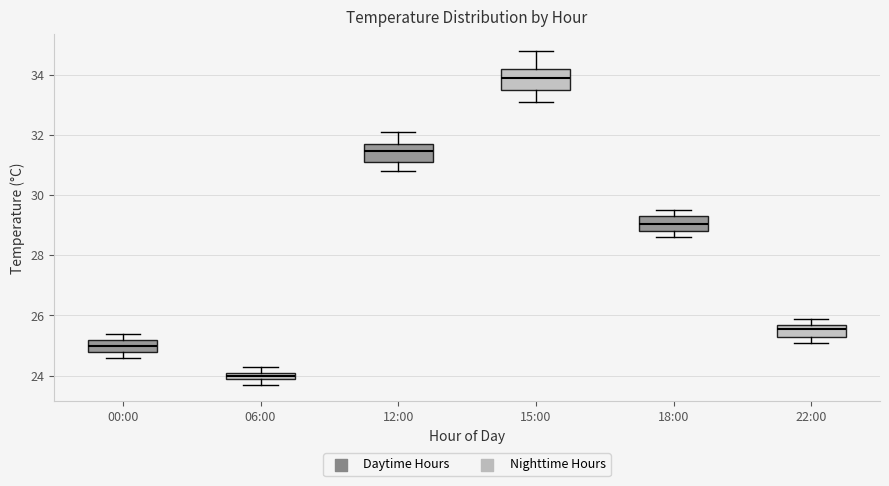

Which box has the lowest median line?

06:00